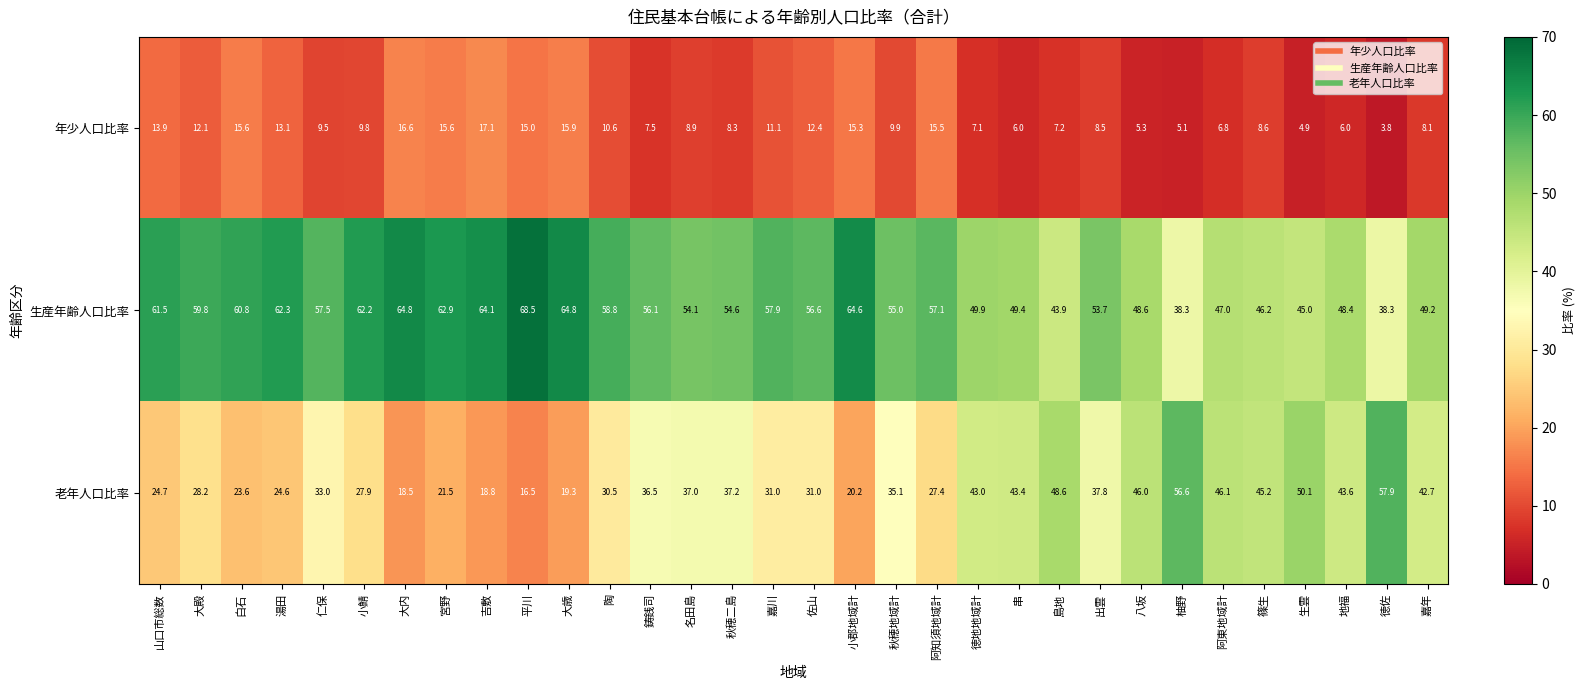

What is the smallest value displayed?

3.8